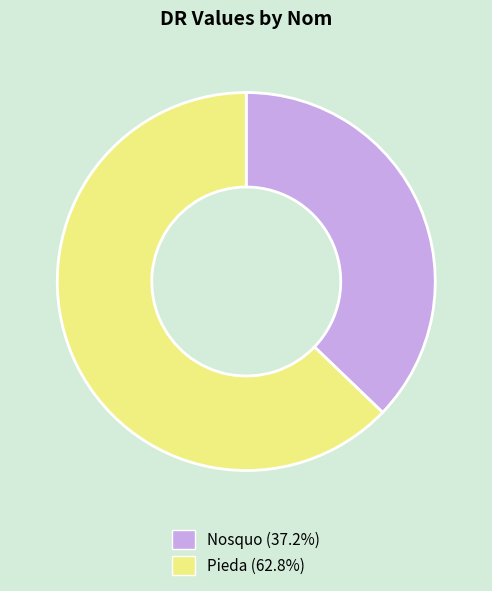

Which category has the smallest portion of the pie?

Nosquo